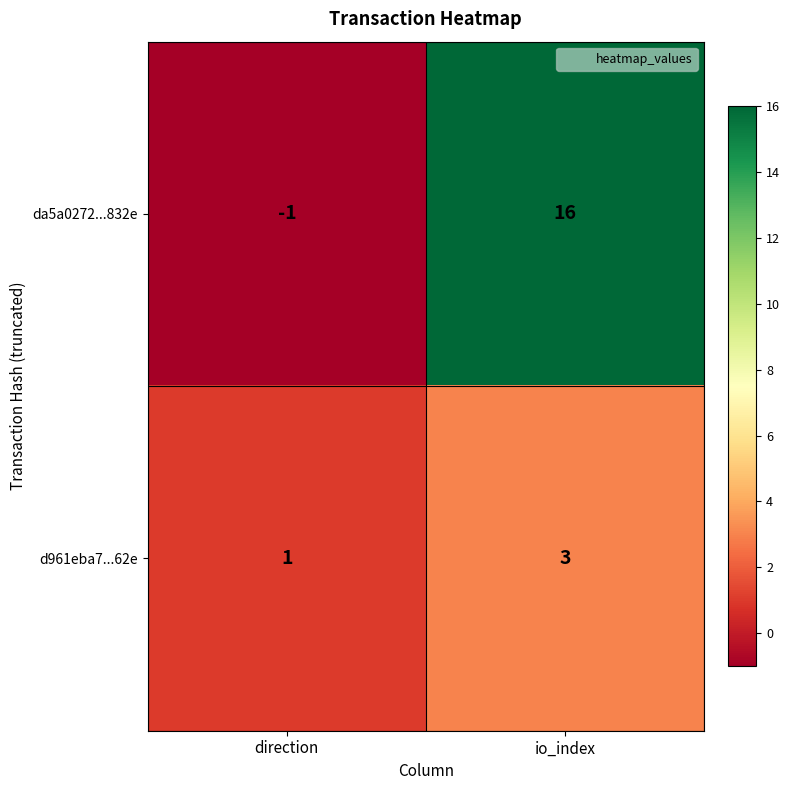

Which series changed the most between direction and io_index?

da5a0272...832e